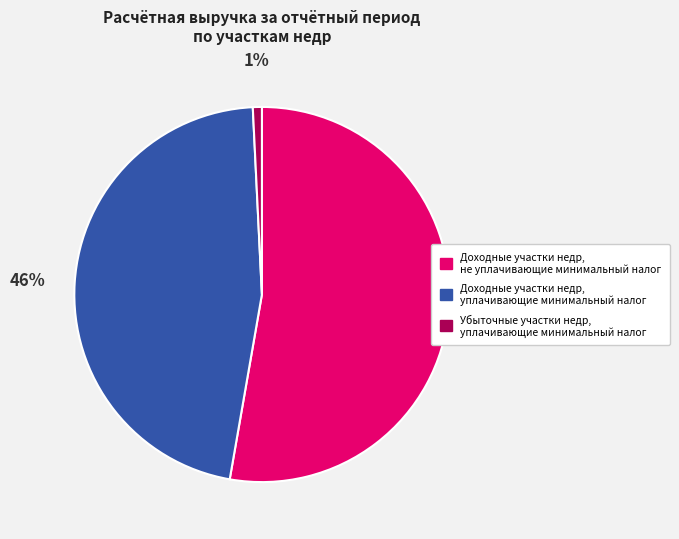

Is there any slice that represents more than half of the pie?

Yes